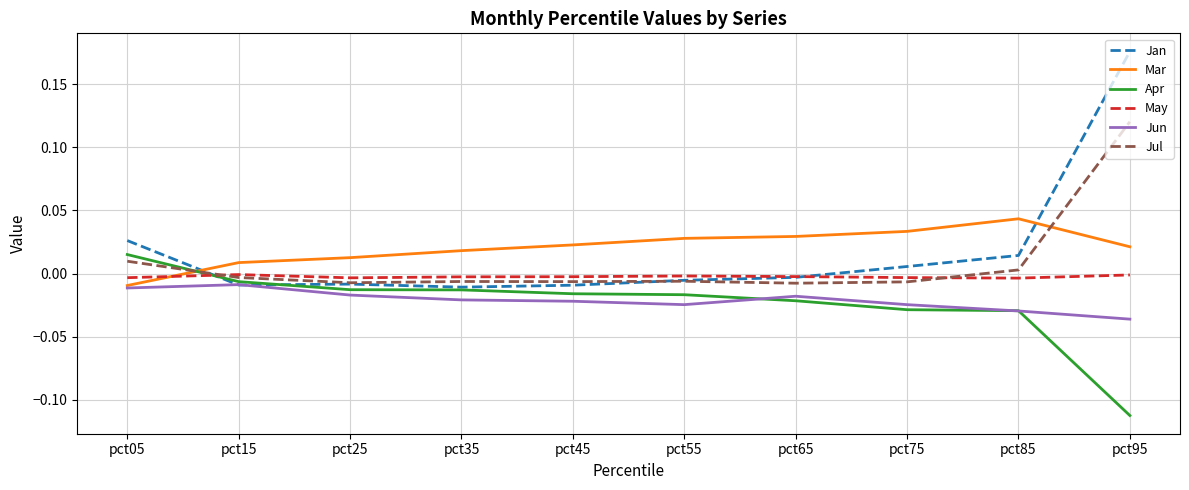

Which label corresponds to the largest value in the chart?

pct95